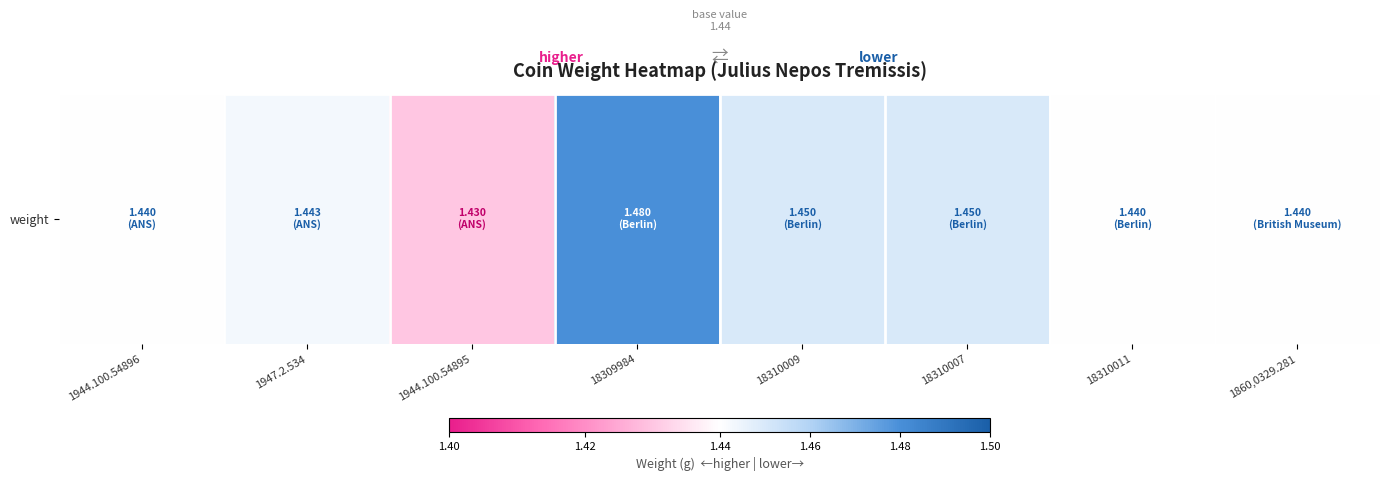

List the labels in order of value, largest first.

18309984, 18310009, 18310007, 1947.2.534, 1944.100.54896, 18310011, 1860,0329.281, 1944.100.54895